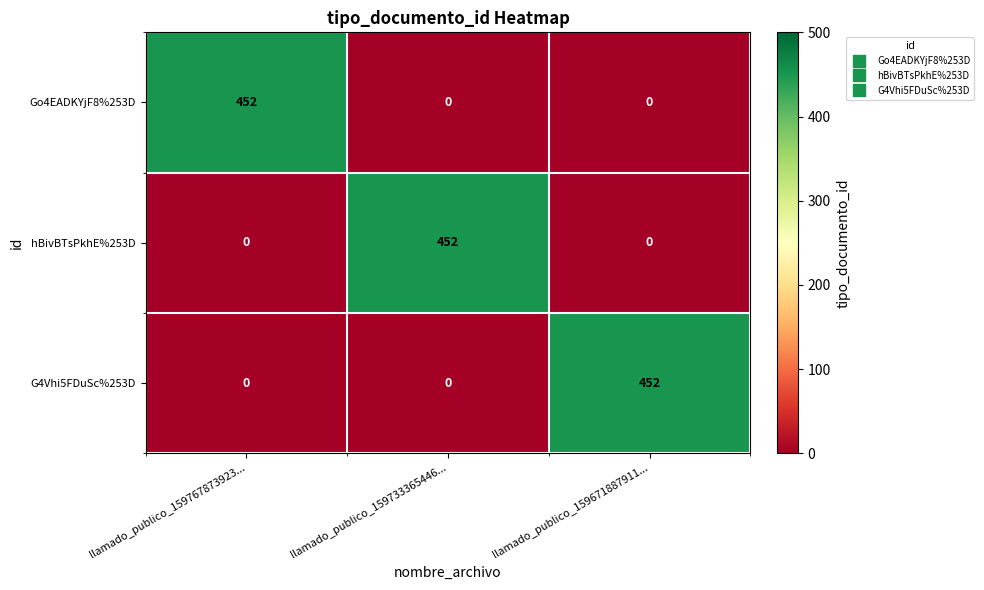

What is the total value across all series at llamado_publico_159767873923...?

452